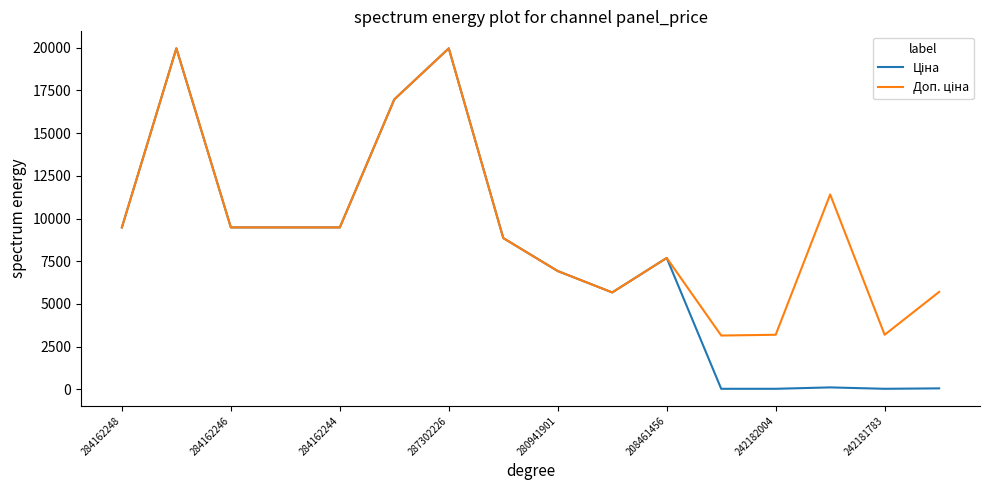

What is the greatest value displayed?

19964.2